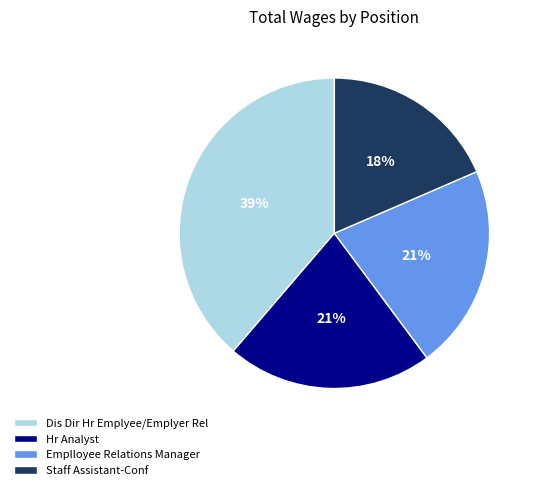

What is the ratio of the value at Emplloyee Relations Manager to the value at Hr Analyst?

1.0